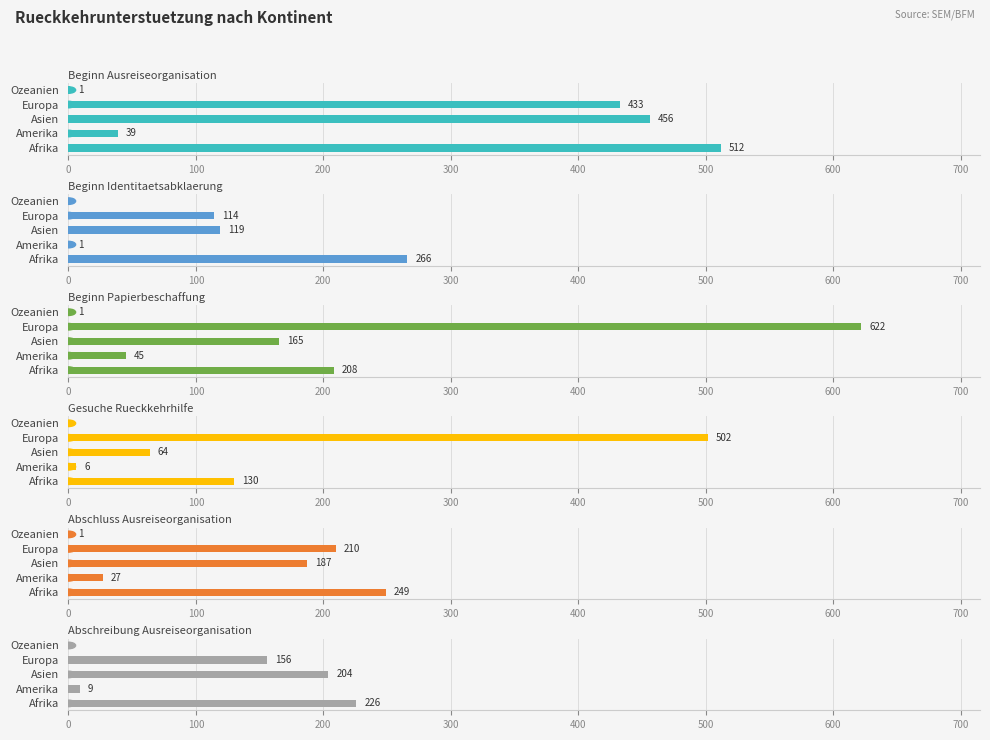

What is the value of the Gesuche Rueckkehrhilfe bar at the 2nd from the left?

6